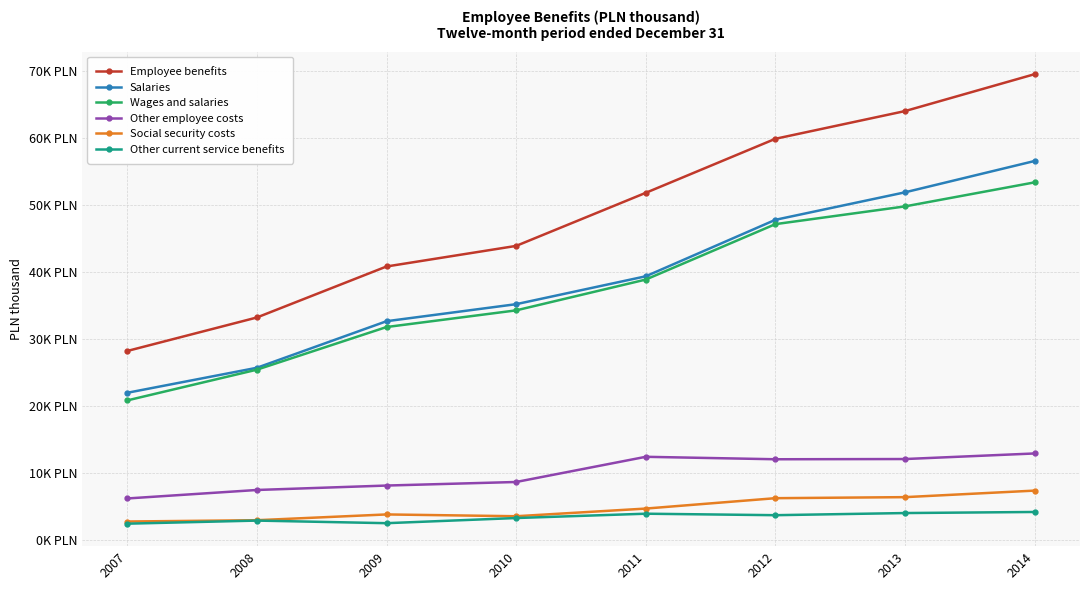

What is the spread (max minus min) of values at 2007?

25767